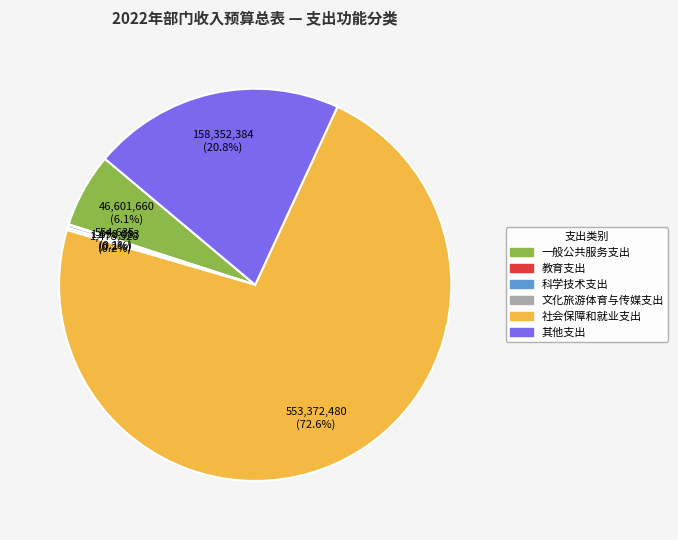

What is the largest slice in the pie chart?

社会保障和就业支出